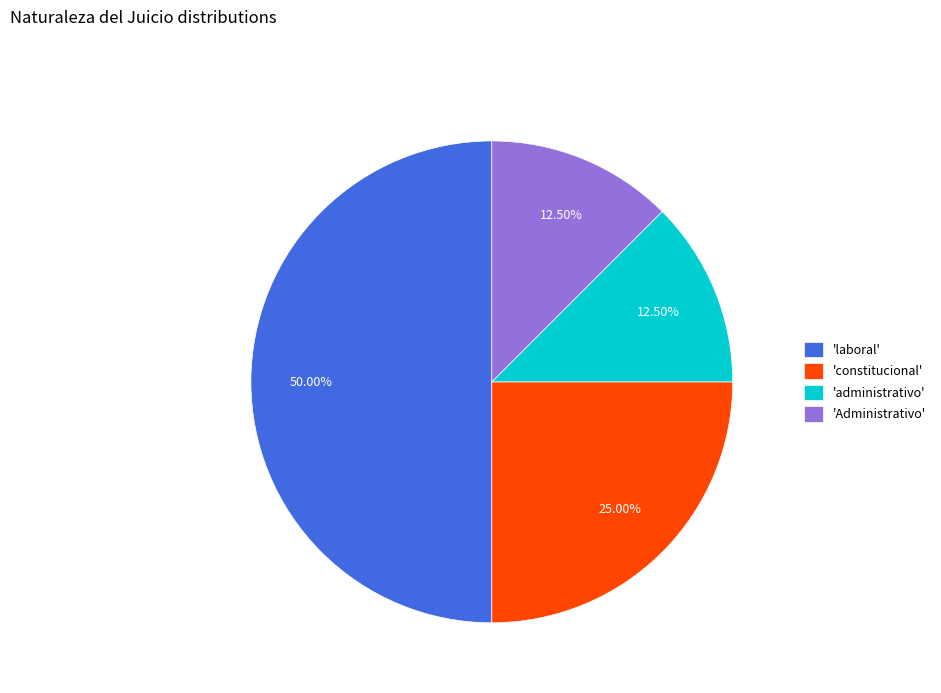

Which category has the biggest portion of the pie?

'laboral'